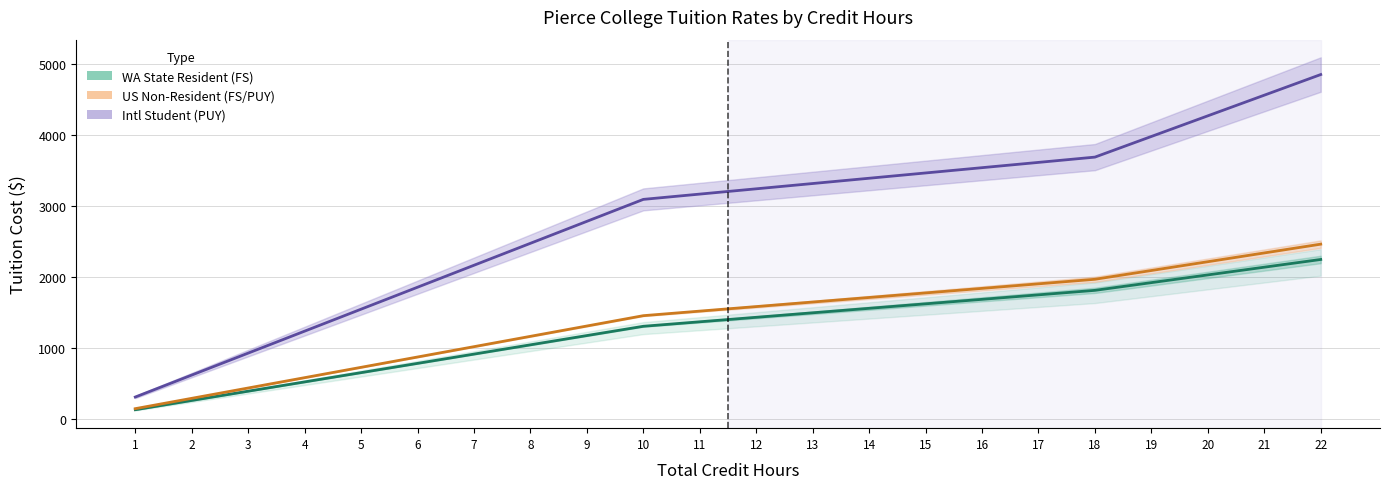

Which series has the largest range (max minus min)?

Intl Student (PUY)